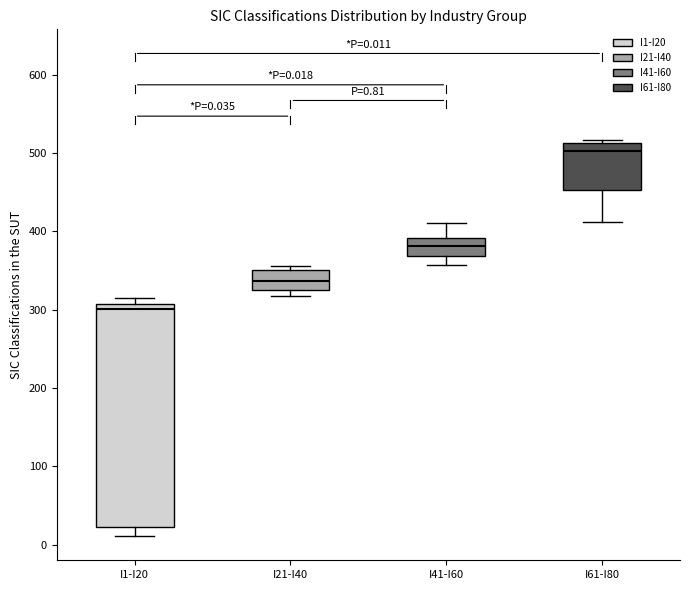

Which box has the lowest median line?

I1-I20